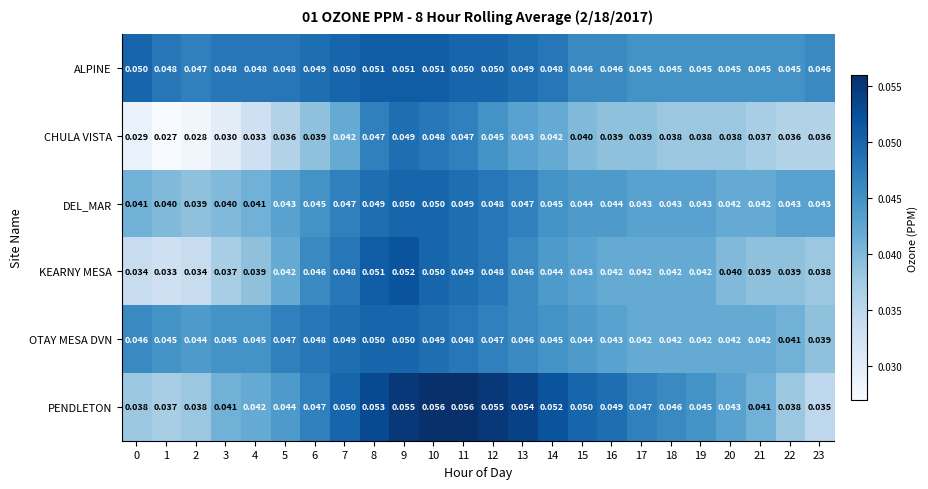

Which series has the largest total across all categories?

ALPINE